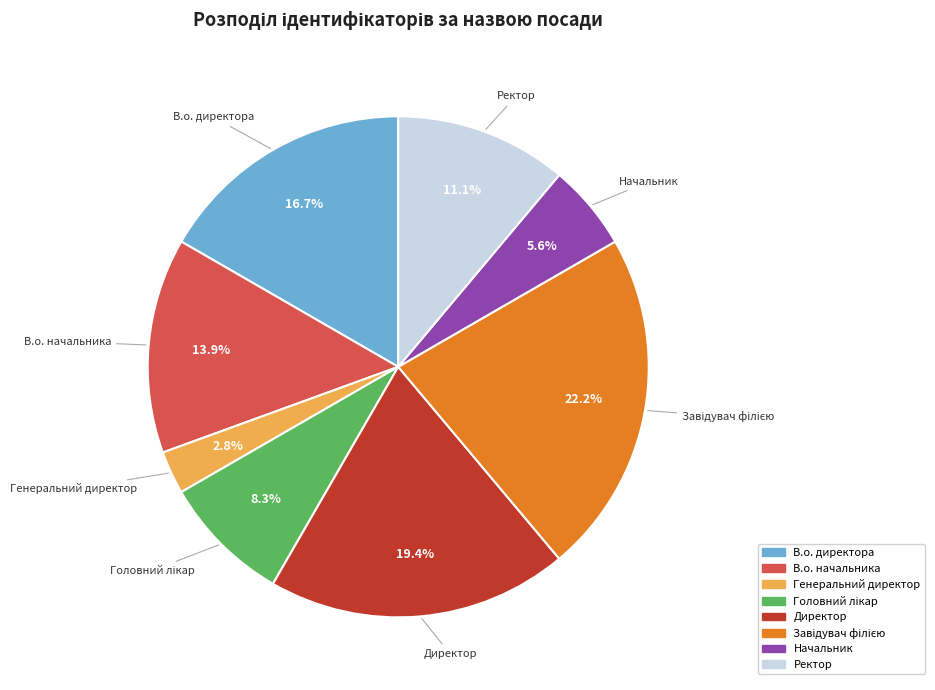

Which slice is the smallest?

Генеральний директор